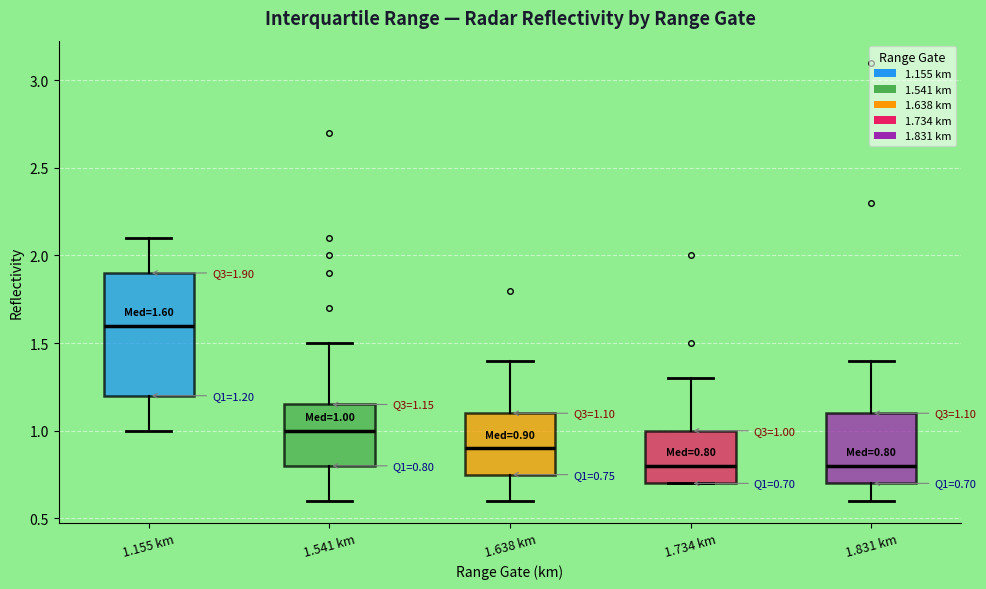

Which box is the tallest, from its lower edge to its upper edge?

1.155 km